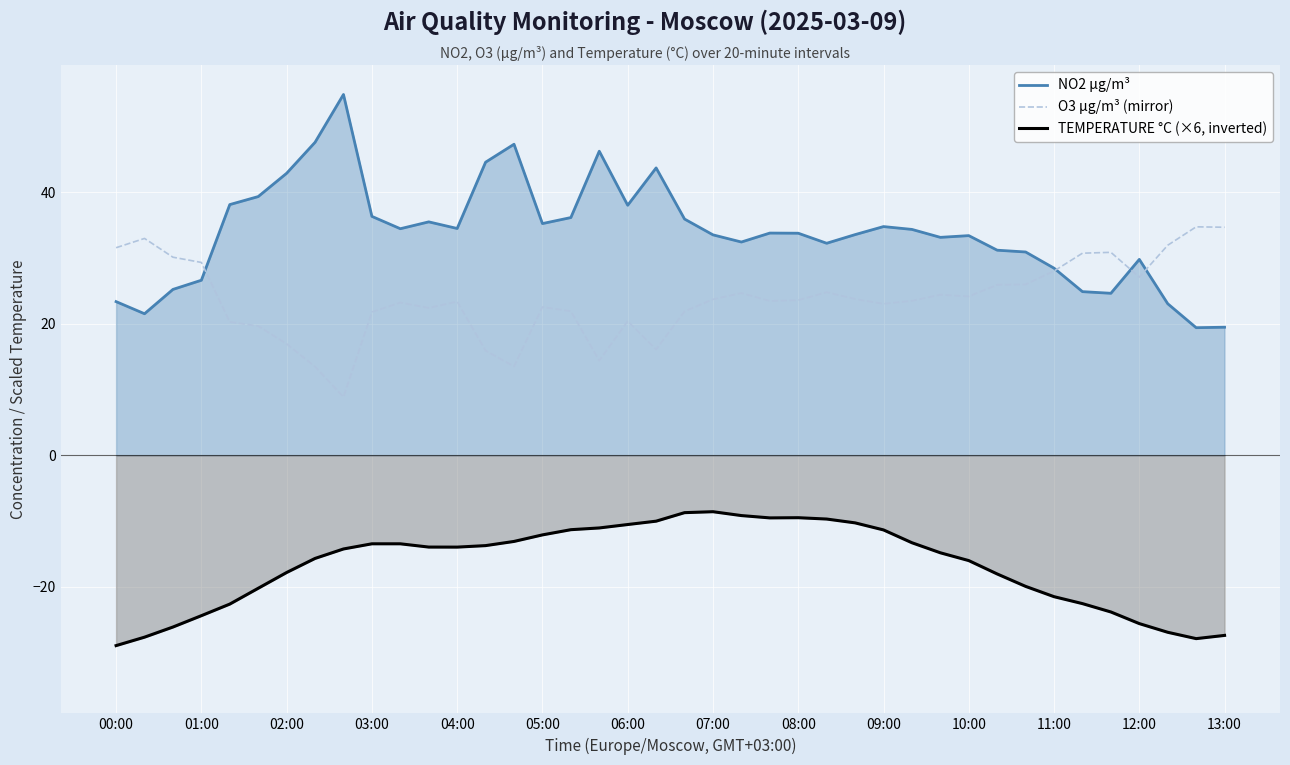

What is the maximum value for O3 µg/m³ (mirror)?

34.8